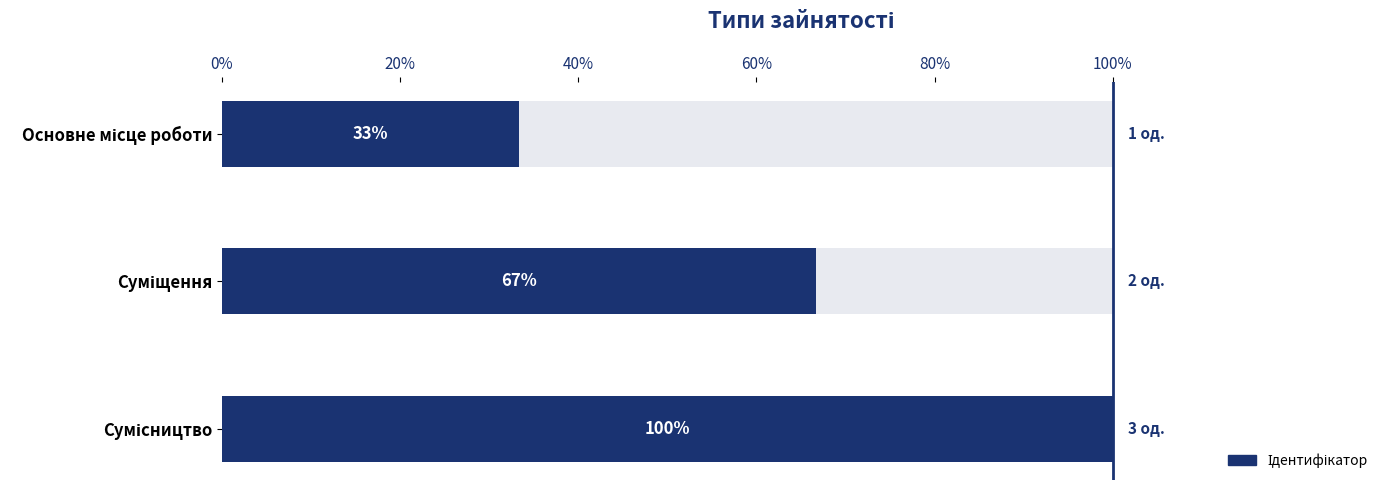

Rank the categories by value from highest to lowest.

Сумісництво, Суміщення, Основне місце роботи